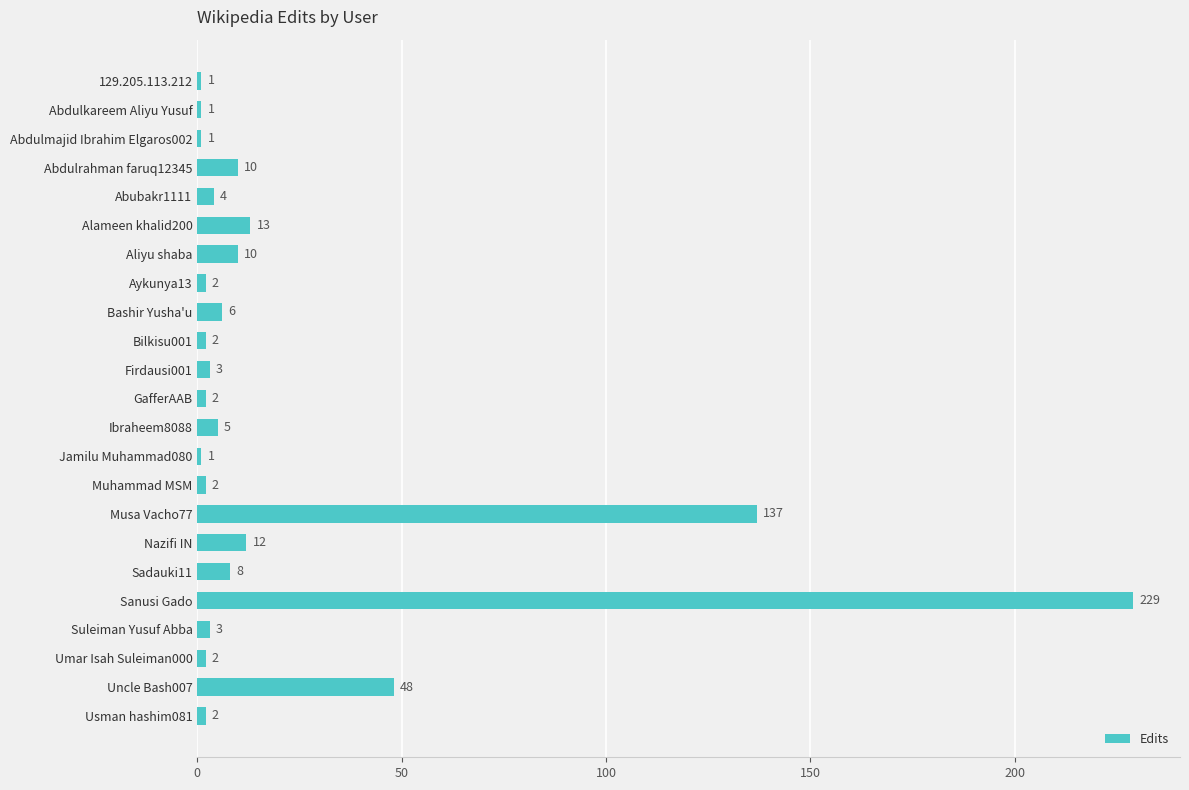

What is the change in value from Aykunya13 to Ibraheem8088?

+3